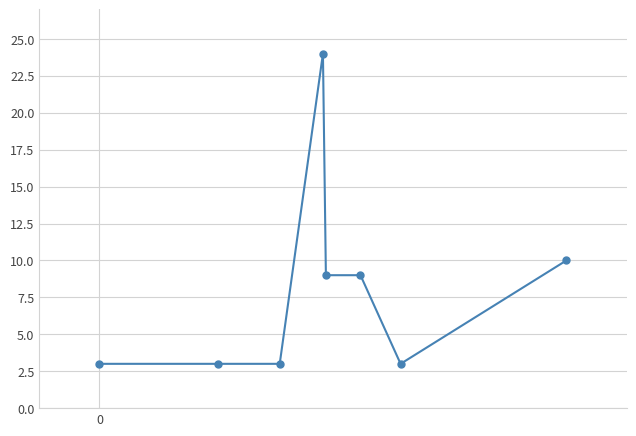

How many data points are less than 9?

4